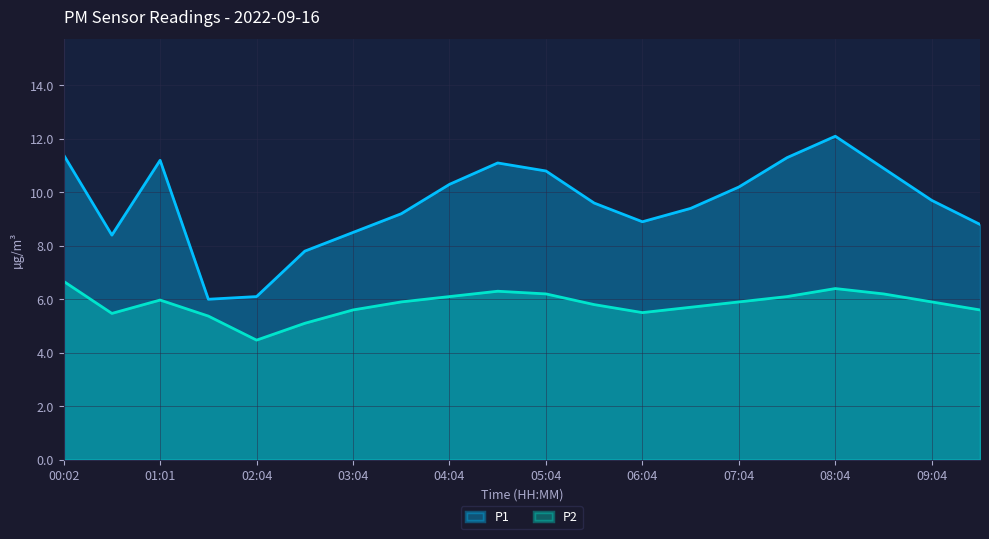

The P1 series shows 16.8 at 05:34. True or false?

False